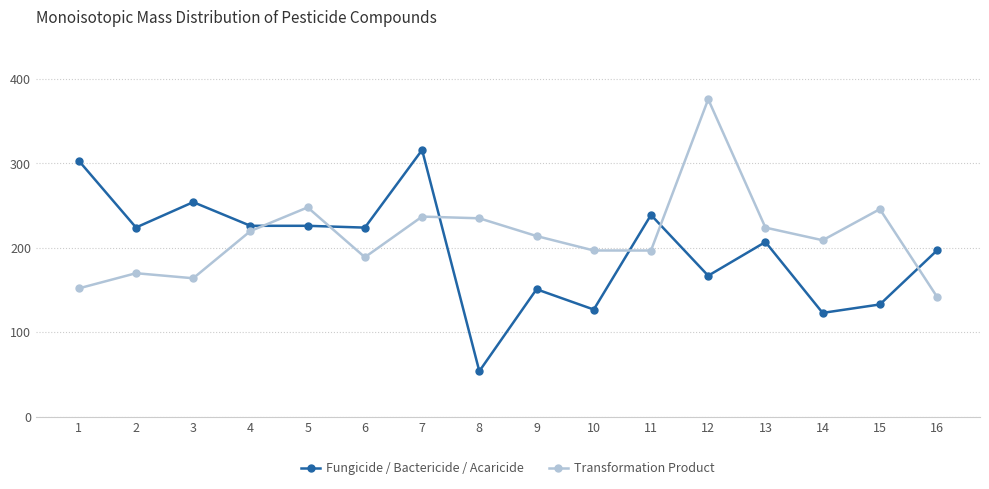

What is the spread (max minus min) of values at 2?

54.1